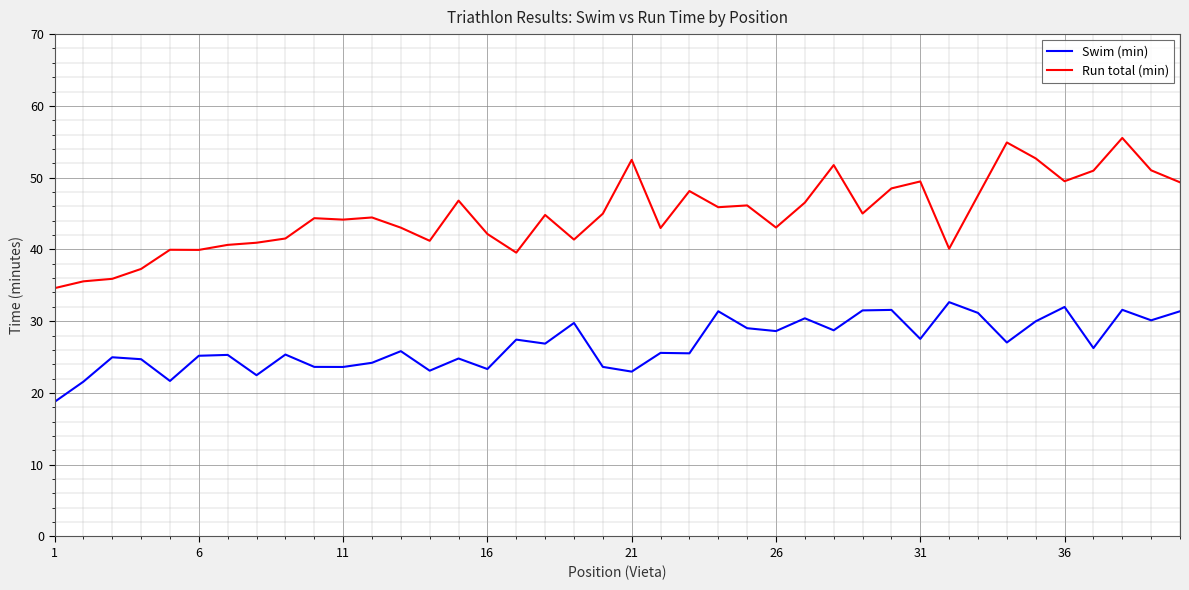

Which series has the largest total across all categories?

Run total (min)